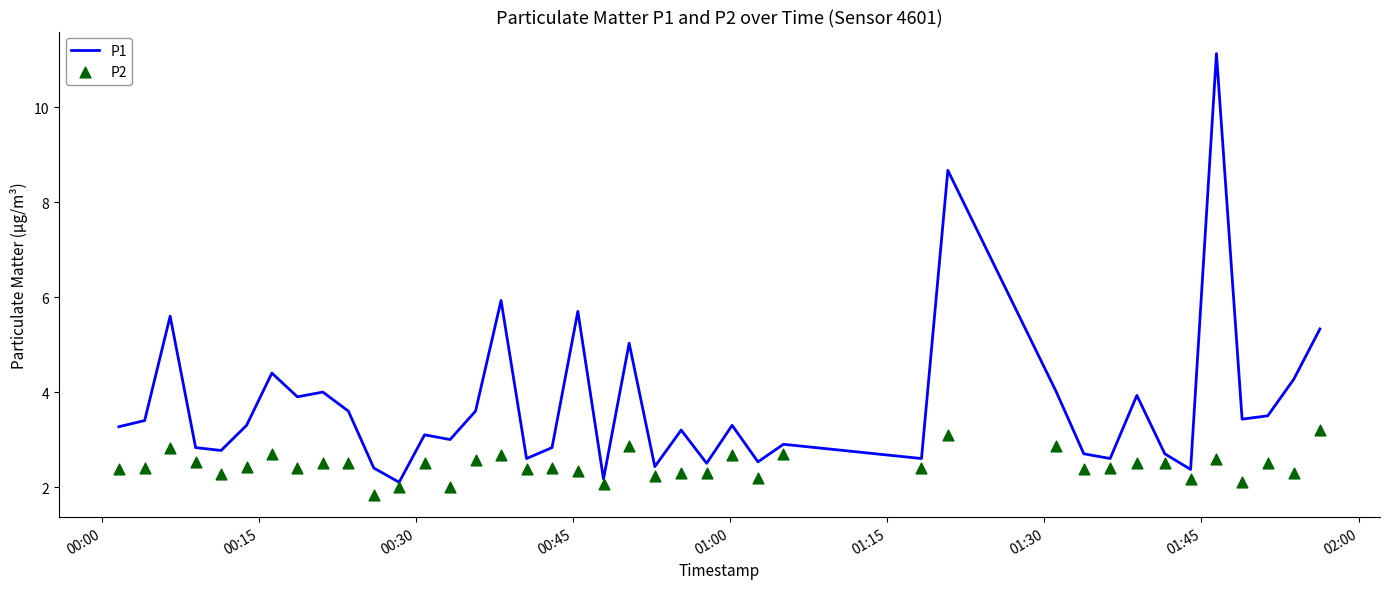

Which series contains the highest Y value?

P1